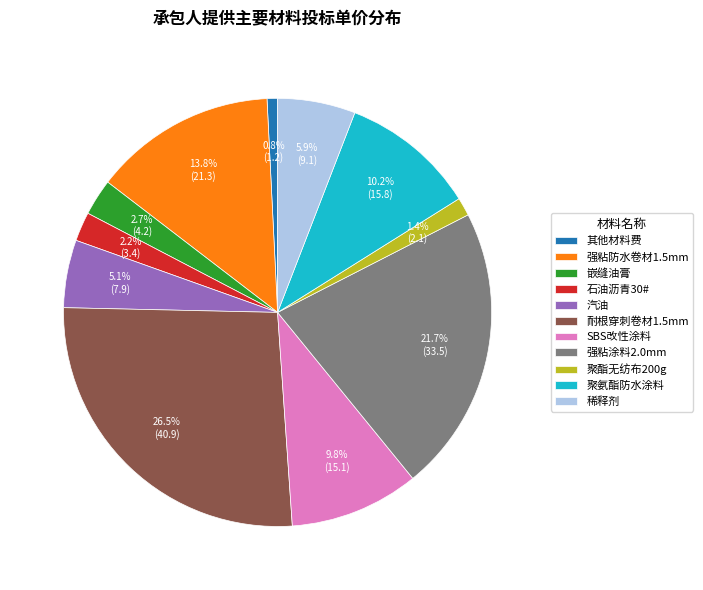

What percentage is NOT represented by 聚氨酯防水涂料?

89.8%